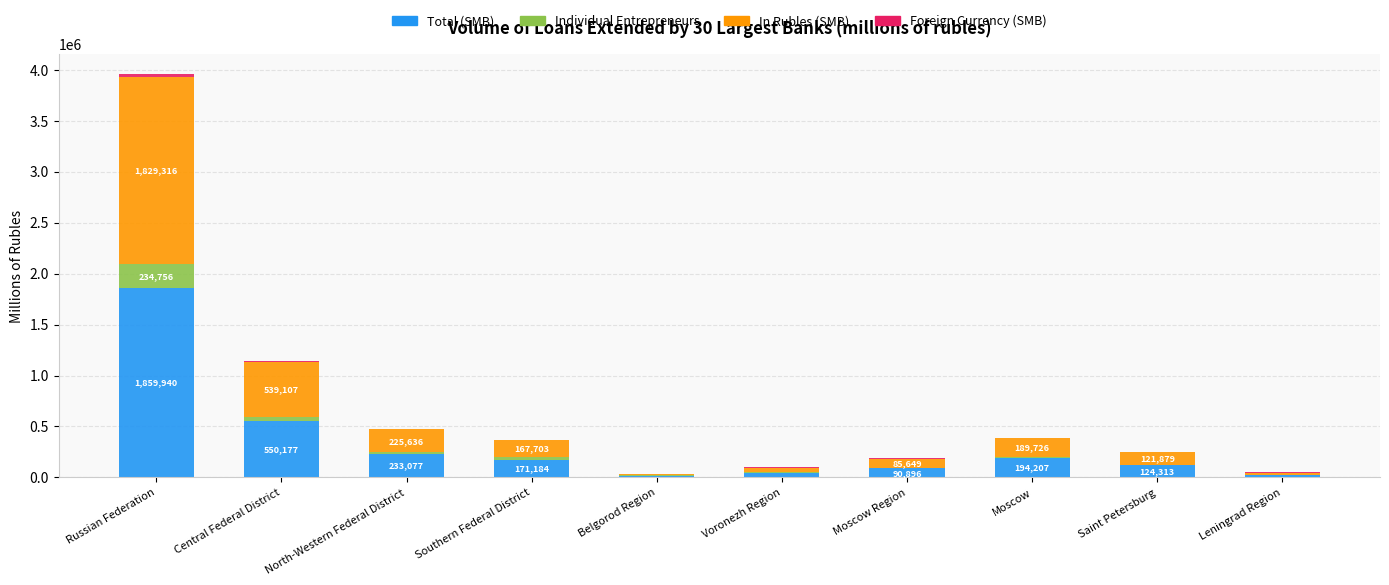

What is the highest value of the Total (SMB) series?

1859940